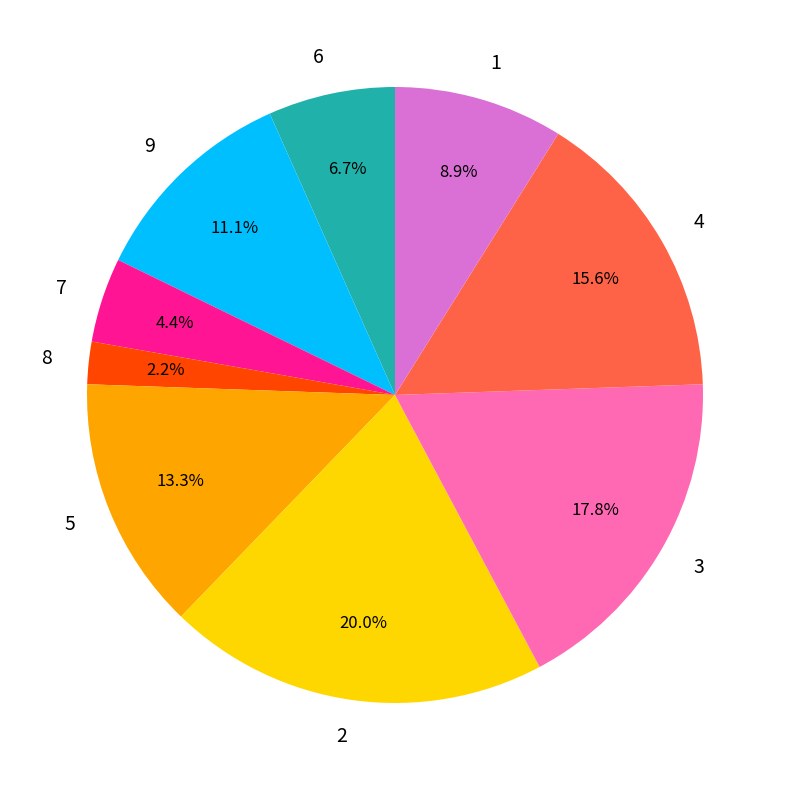

Which has a higher value, 3 or 5?

3